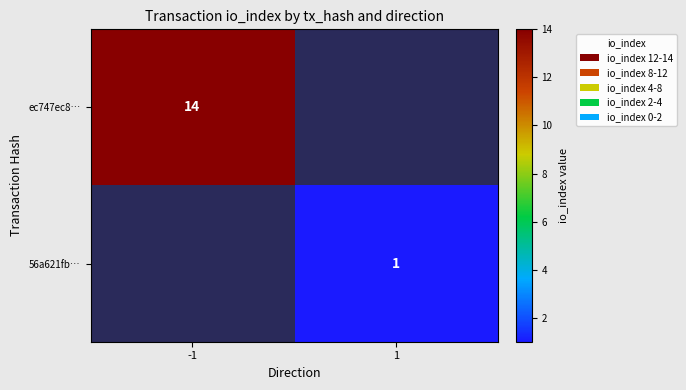

The value of 56a621fb… at 1 is 0. True or false?

False